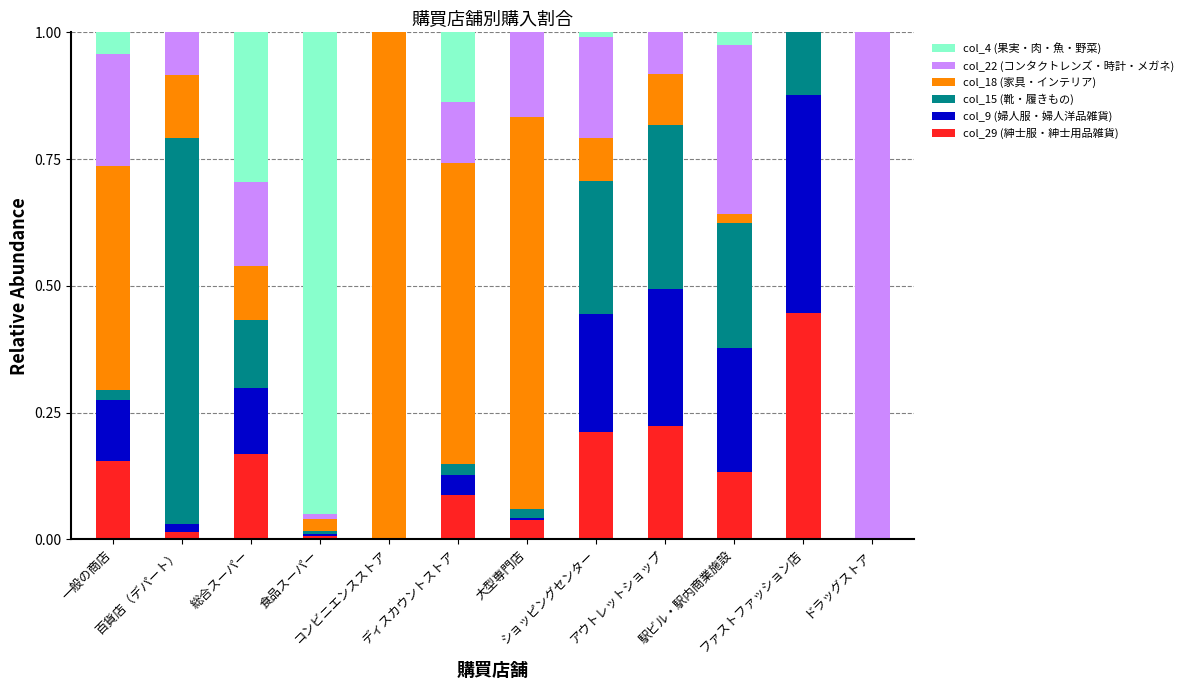

What are all the series names shown in the legend?

col_4 (果実・肉・魚・野菜), col_22 (コンタクトレンズ・時計・メガネ), col_18 (家具・インテリア), col_15 (靴・履きもの), col_9 (婦人服・婦人洋品雑貨), col_29 (紳士服・紳士用品雑貨)